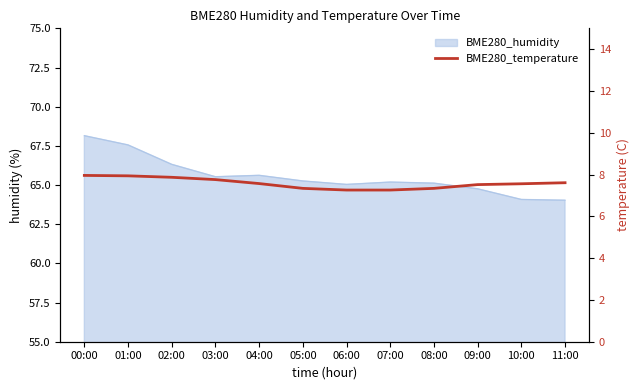

Which category has the highest value across all series?

00:00